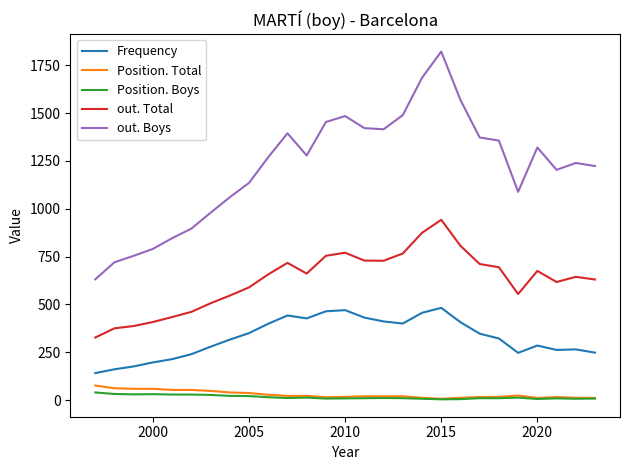

Which series has the largest total across all categories?

out. Boys